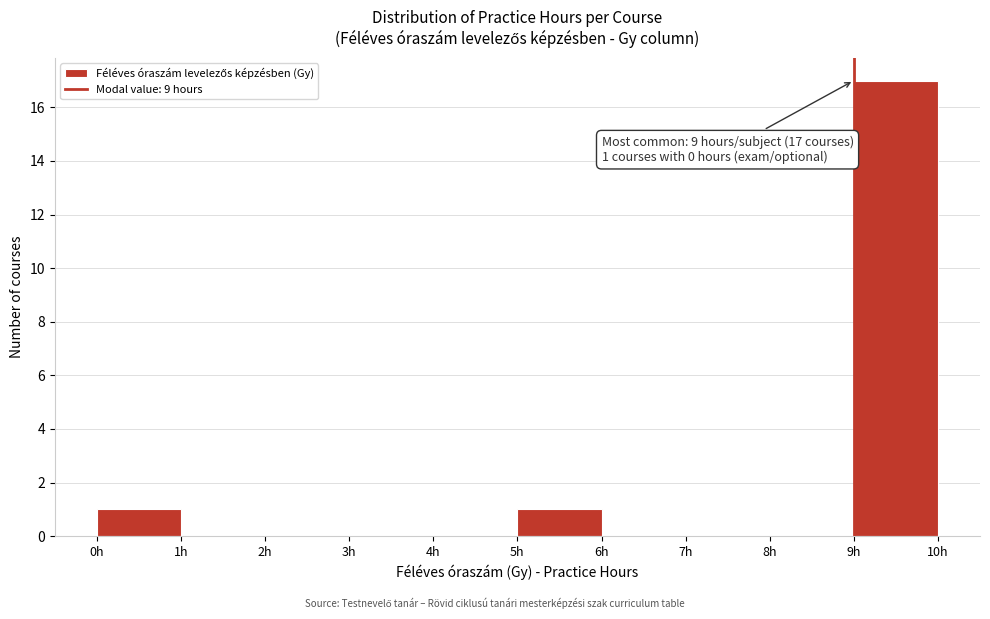

Over which range of the x-axis is the bar tallest?

9 to 10